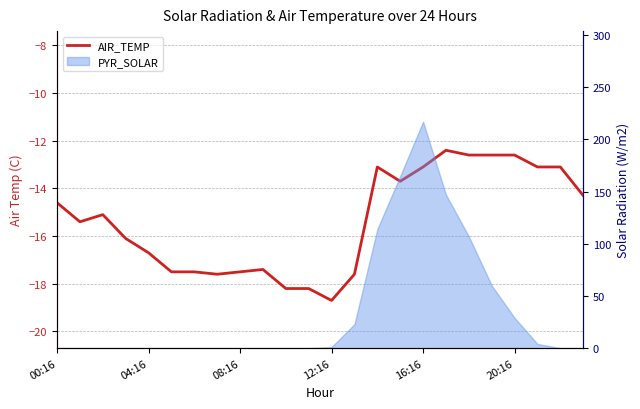

Which has a higher value, 18 or 22?

18